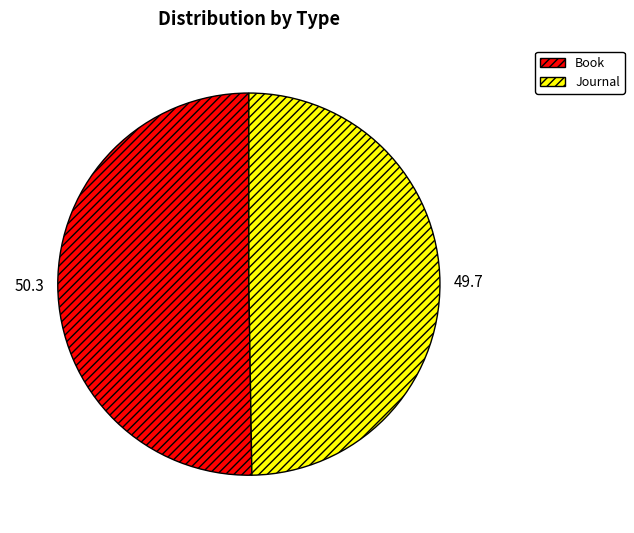

Which has a higher value, Book or Journal?

Book